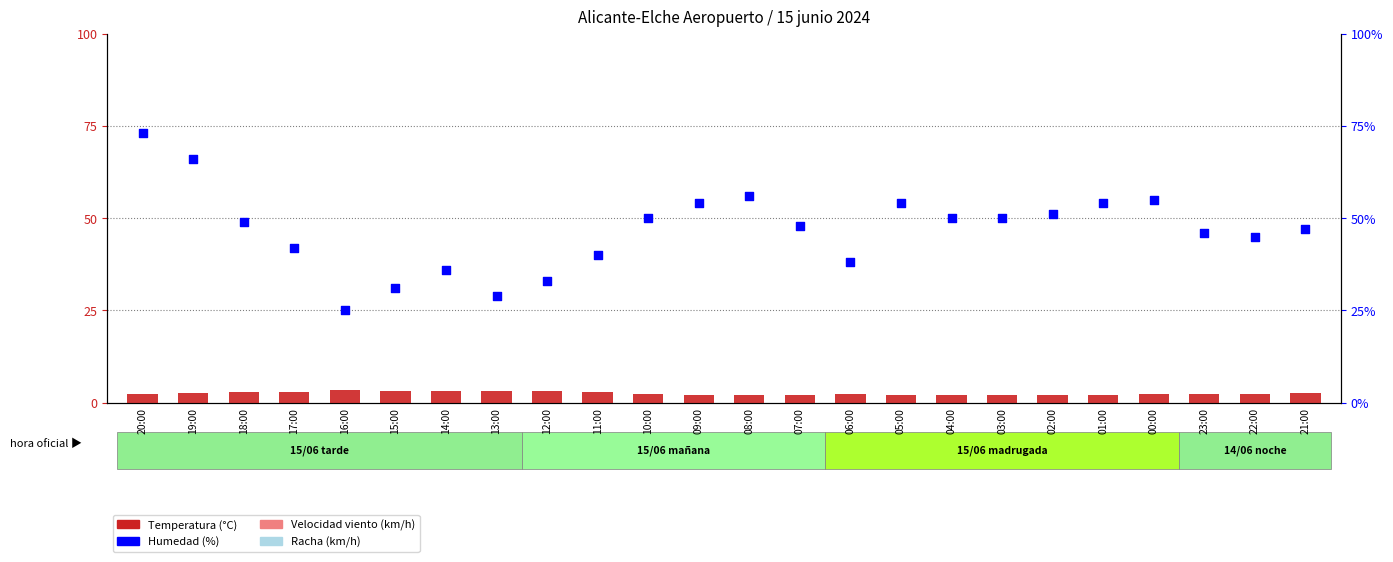

What are all the series names shown in the legend?

Temperatura (°C), Humedad (%)